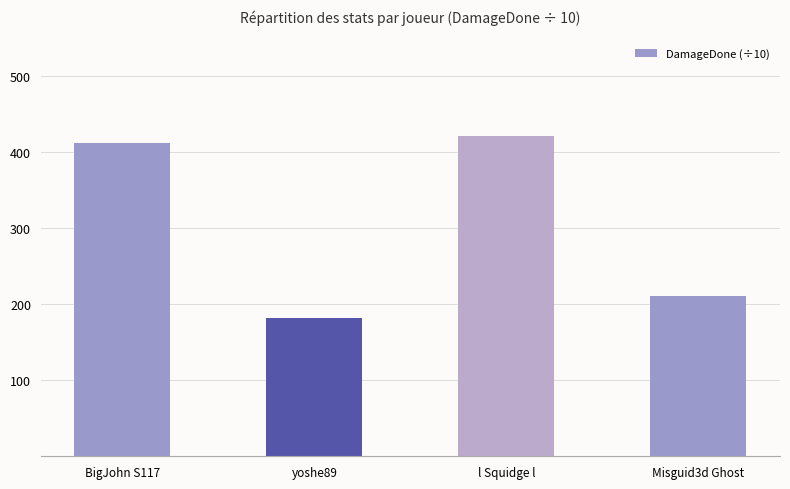

Where is the data nearest to the value 301?

Misguid3d Ghost